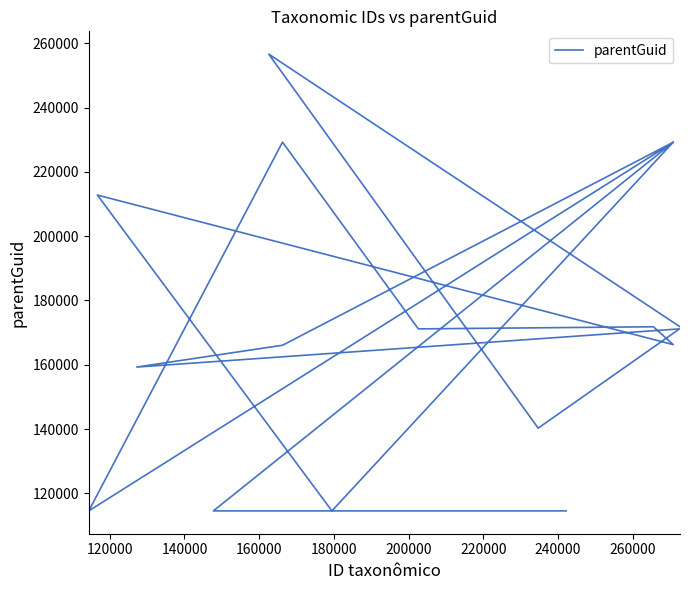

What is the greatest value displayed?

256615